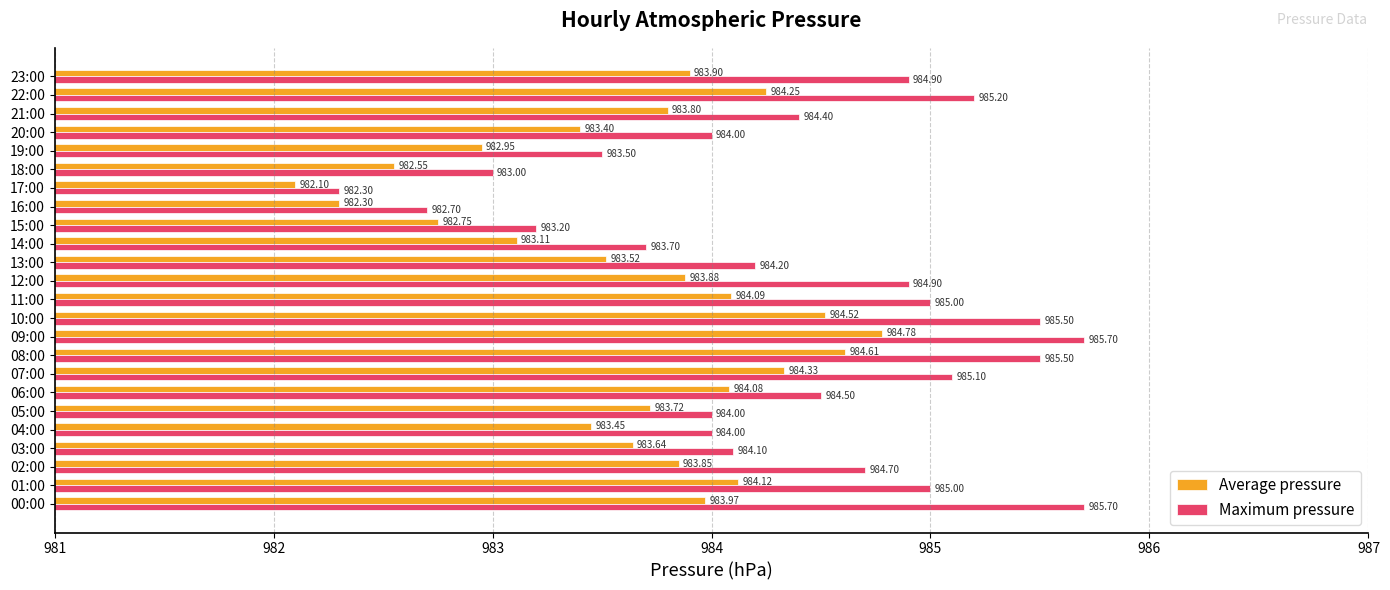

What is the total value across all series at 19:00?

1966.5